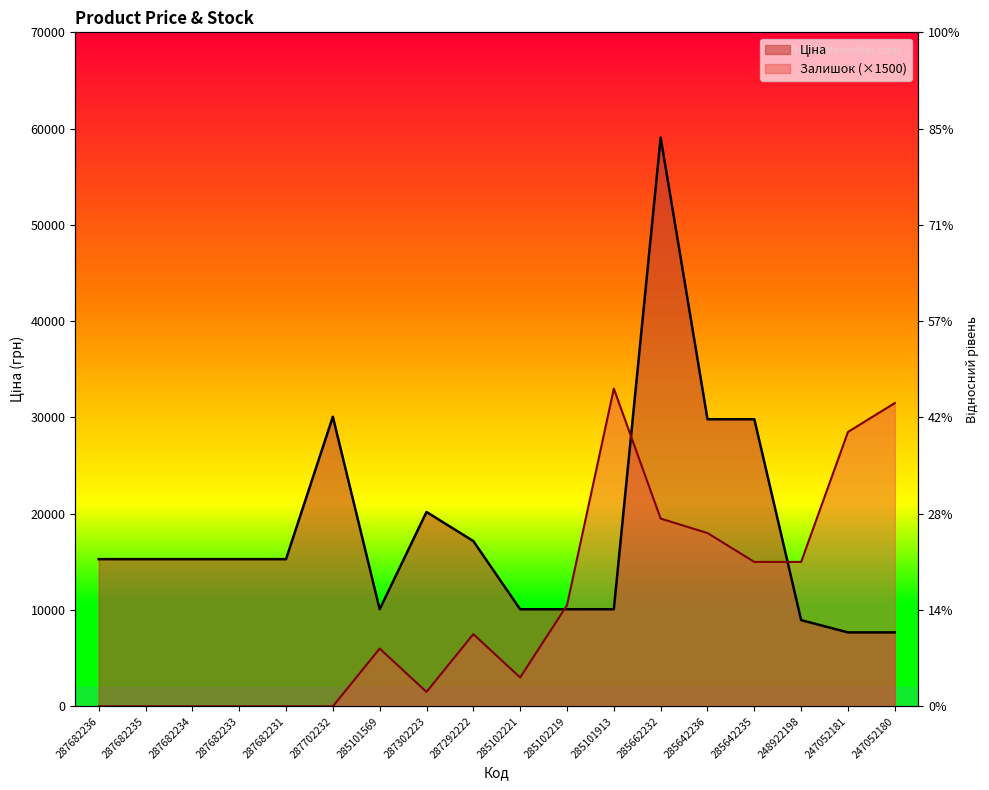

At 285101913, list the series in order from largest to smallest.

Залишок, Ціна